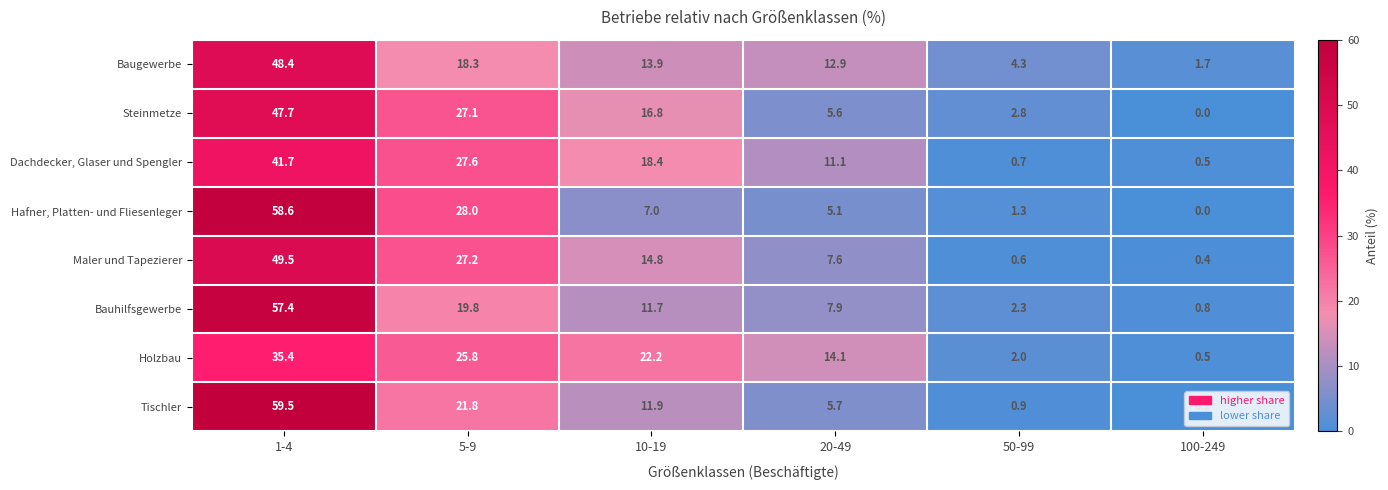

Which series has the largest range (max minus min)?

Tischler